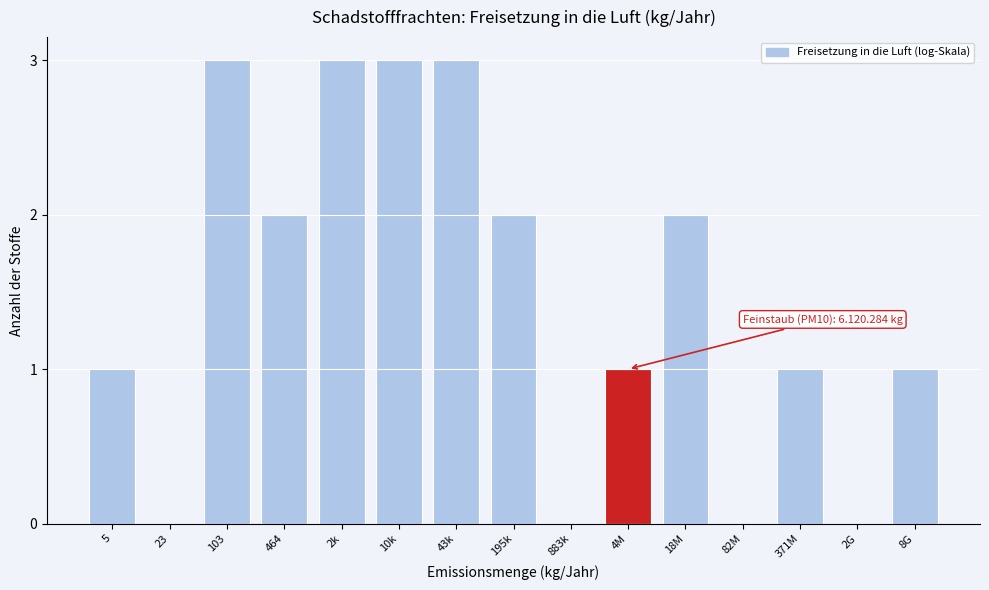

Reading right to left, transcribe all the data shown in this chart.

8G=1	2G=0	371M=1	82M=0	18M=2	4M=1	883k=0	195k=2	43k=3	10k=3	2k=3	464=2	103=3	23=0	5=1